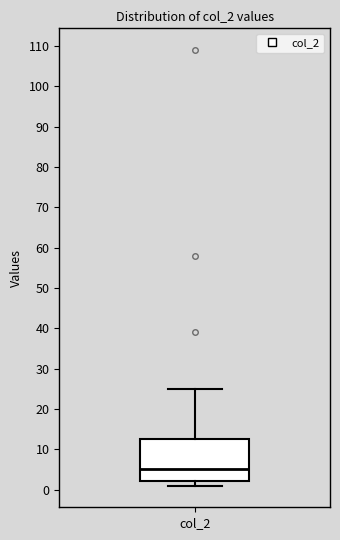

Where does the median line of the box for col_2 sit on the y-axis? The values are not printed on the chart, so give them approximately, as read against the axis.

5